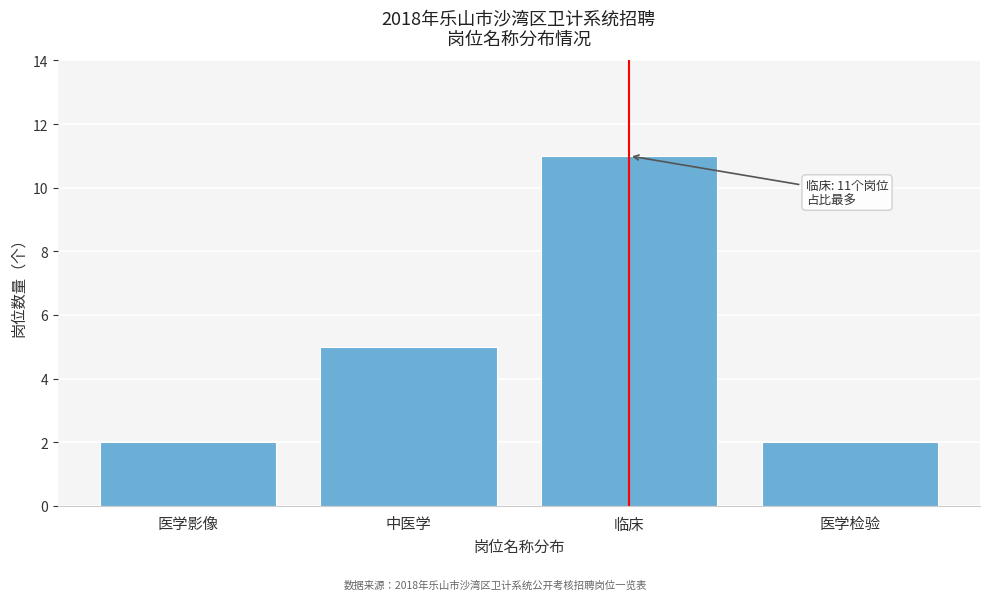

Reading left to right, extract all data points from this chart.

2	5	11	2